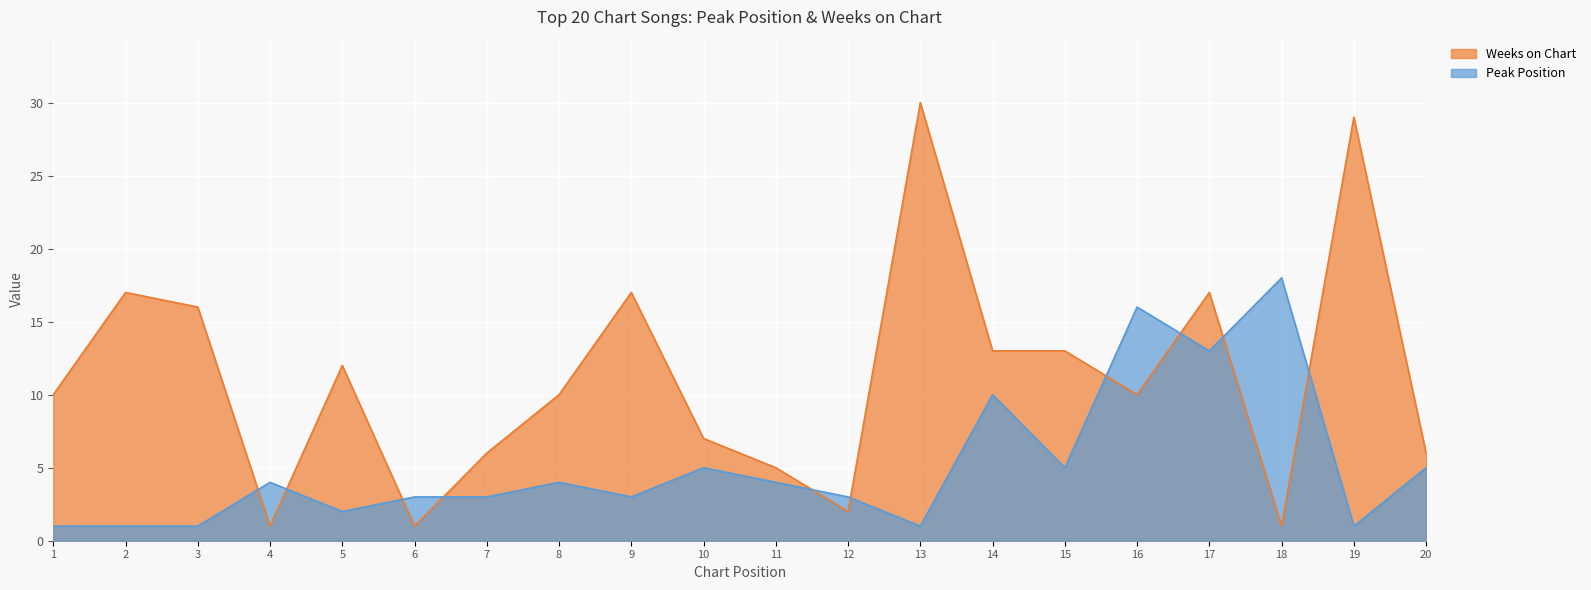

True or false: Peak Position has a value of 3 at 15.

False